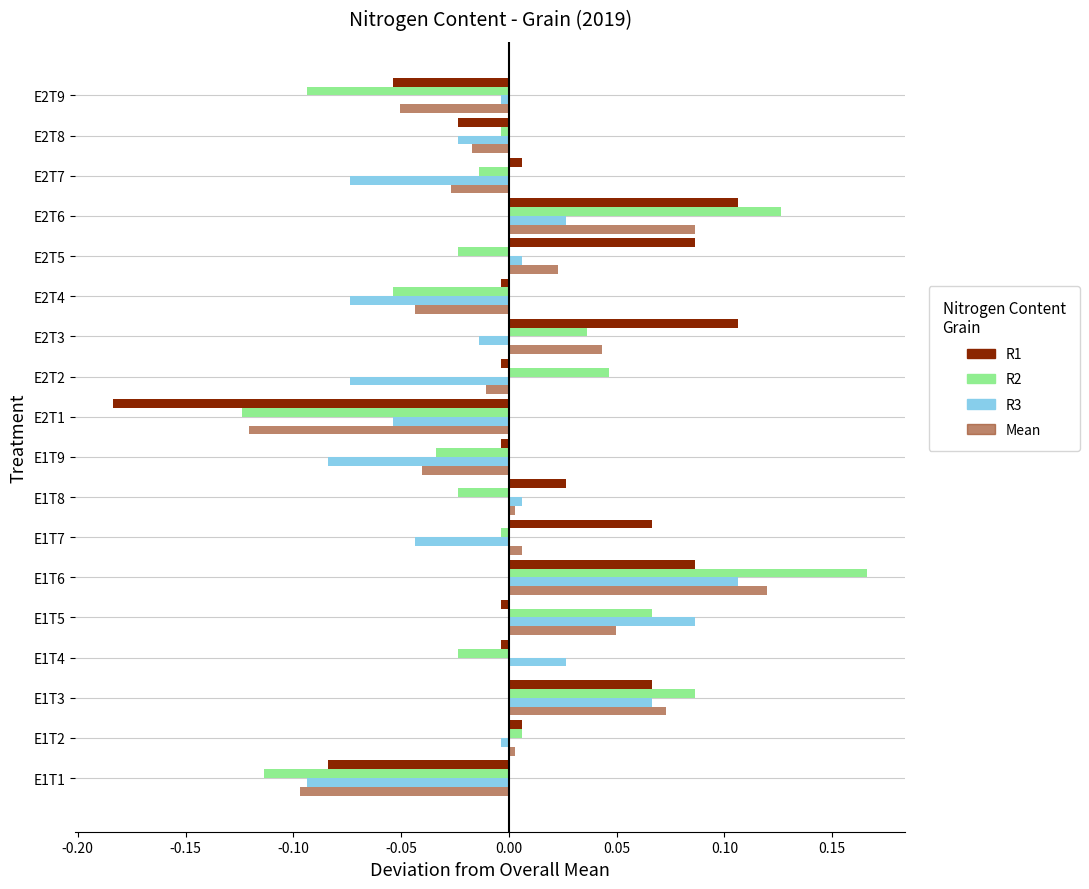

True or false: R1 has a value of 0.0 at E2T7.

True